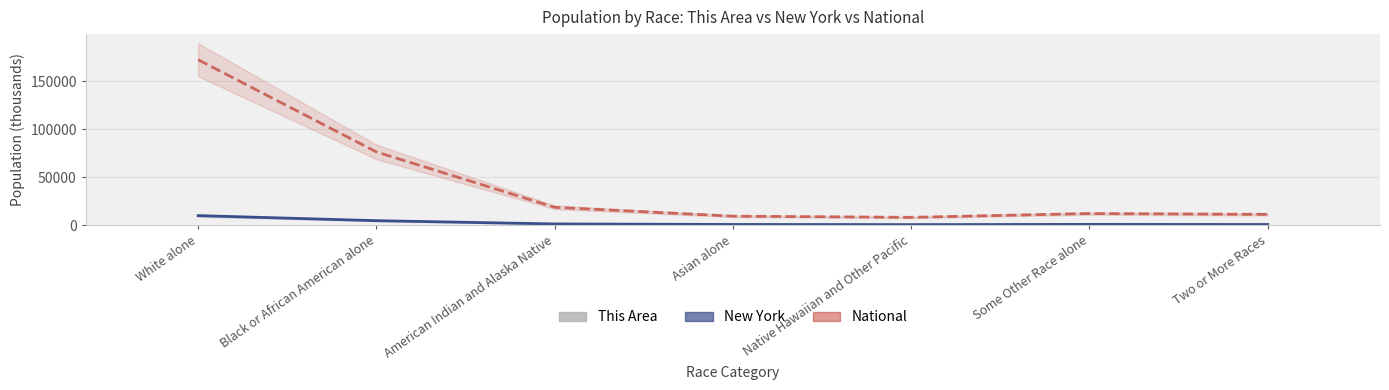

Are the bars horizontal?

No